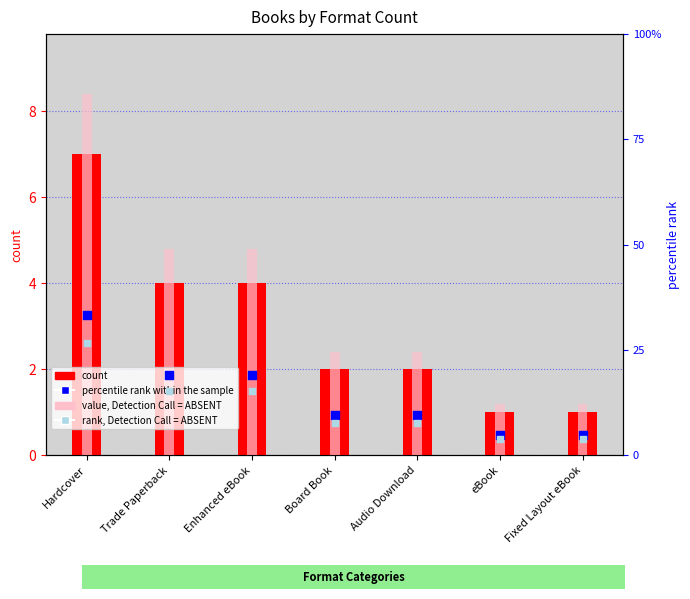

Which series has the largest Y range (max minus min)?

percentile rank within the sample